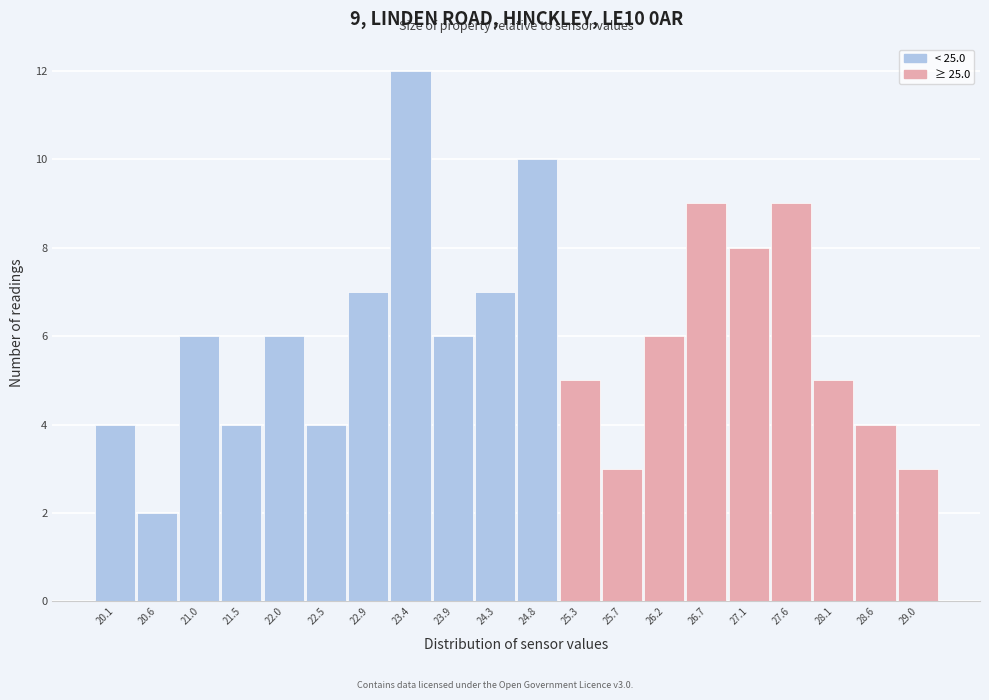

Reading right to left, what are all the values shown in this chart?

3	4	5	9	8	9	6	3	5	10	7	6	12	7	4	6	4	6	2	4